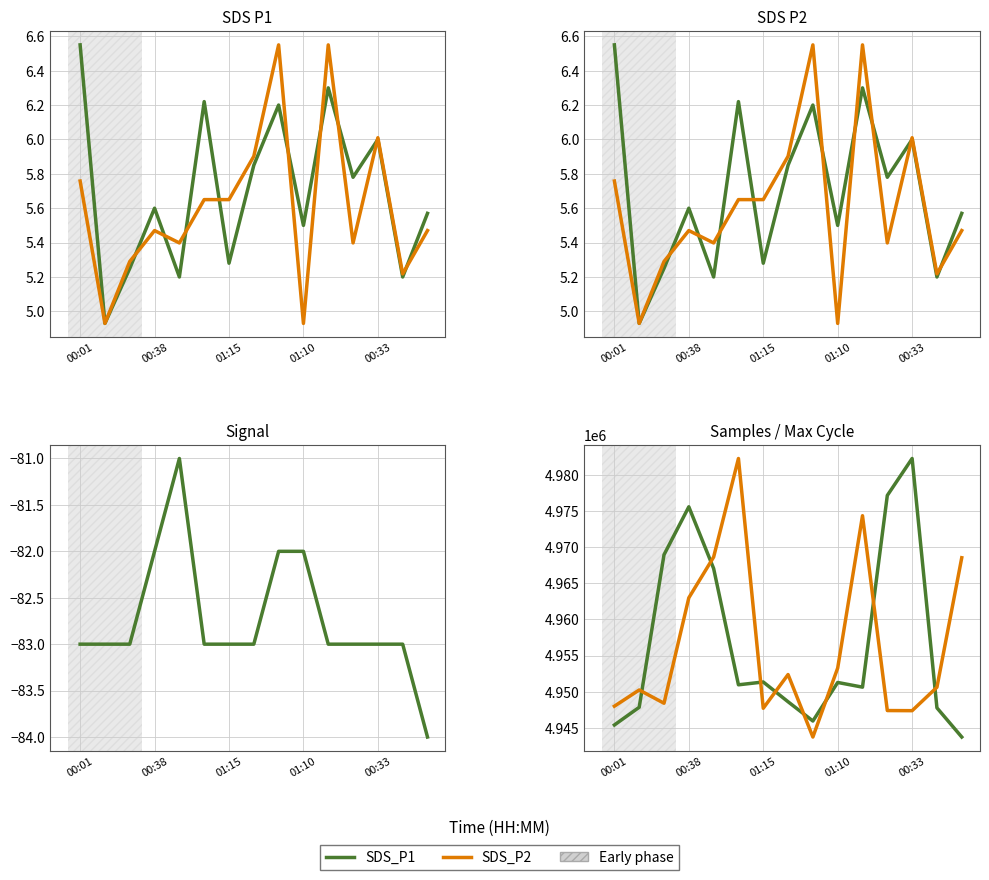

What is the smallest value displayed?

-84.0